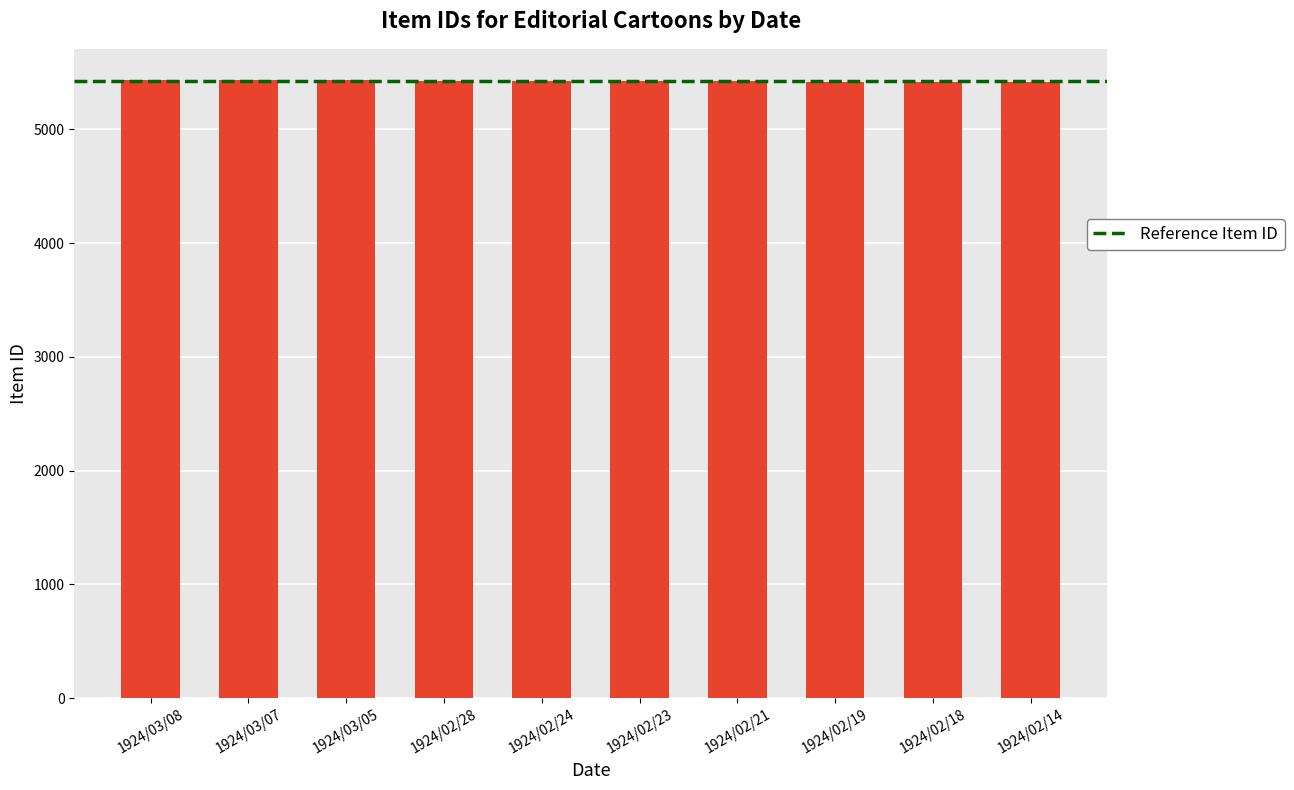

What is the maximum value shown in the chart?

5437